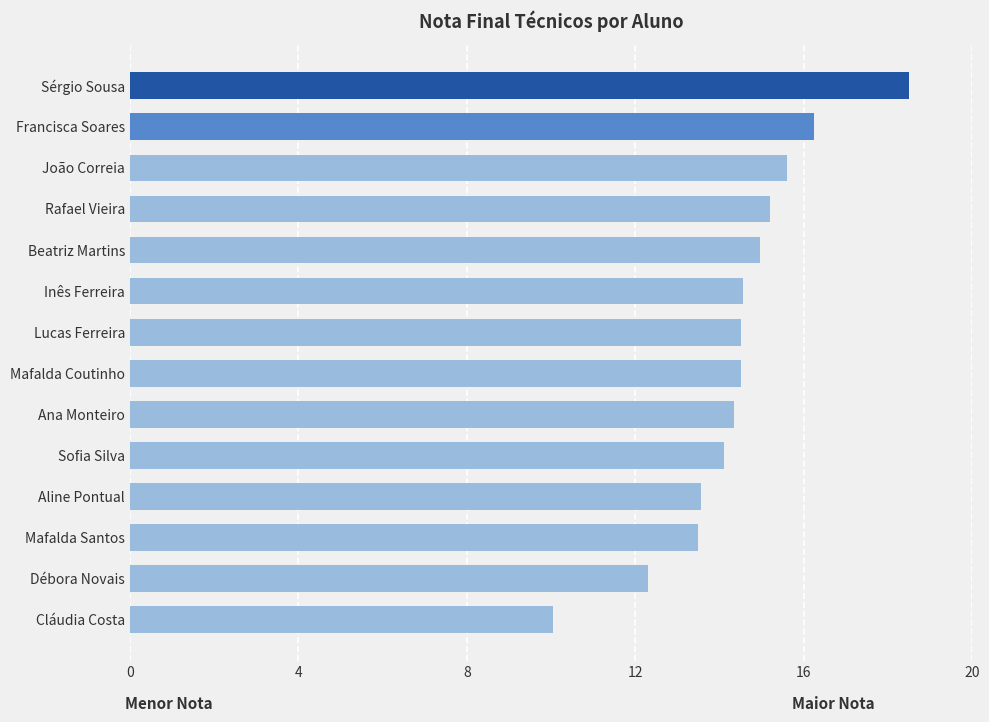

At which category does the chart reach its peak across all series?

Sérgio Sousa